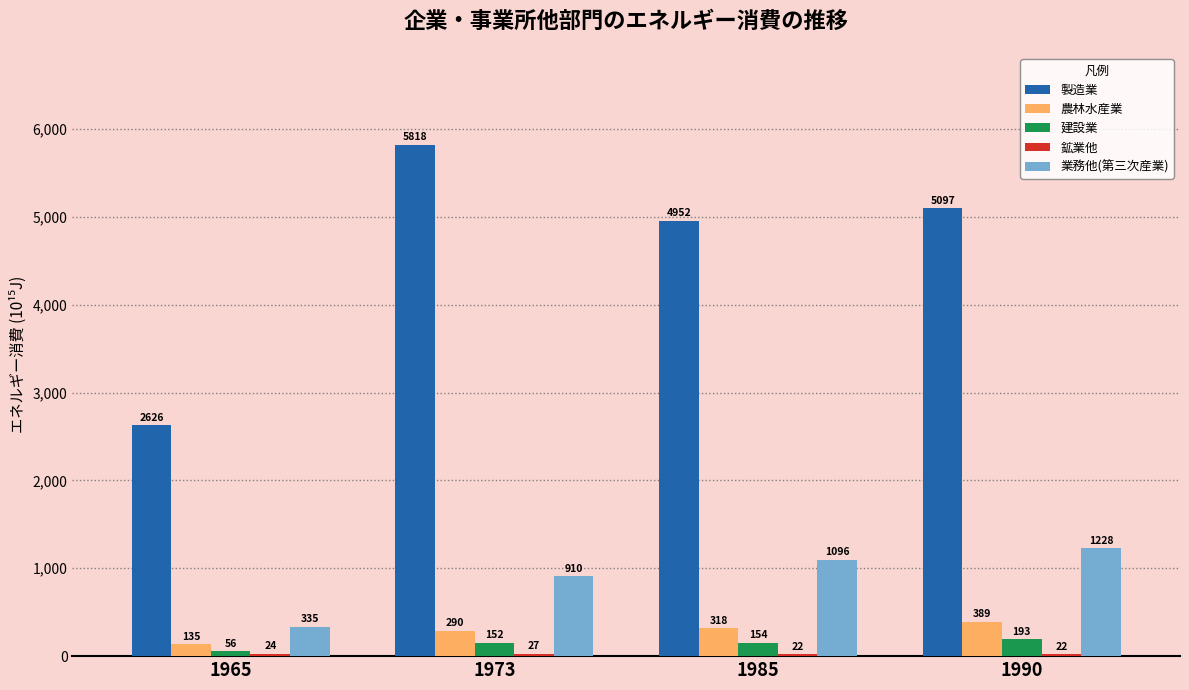

The 建設業 series shows 56 at 1965. True or false?

True